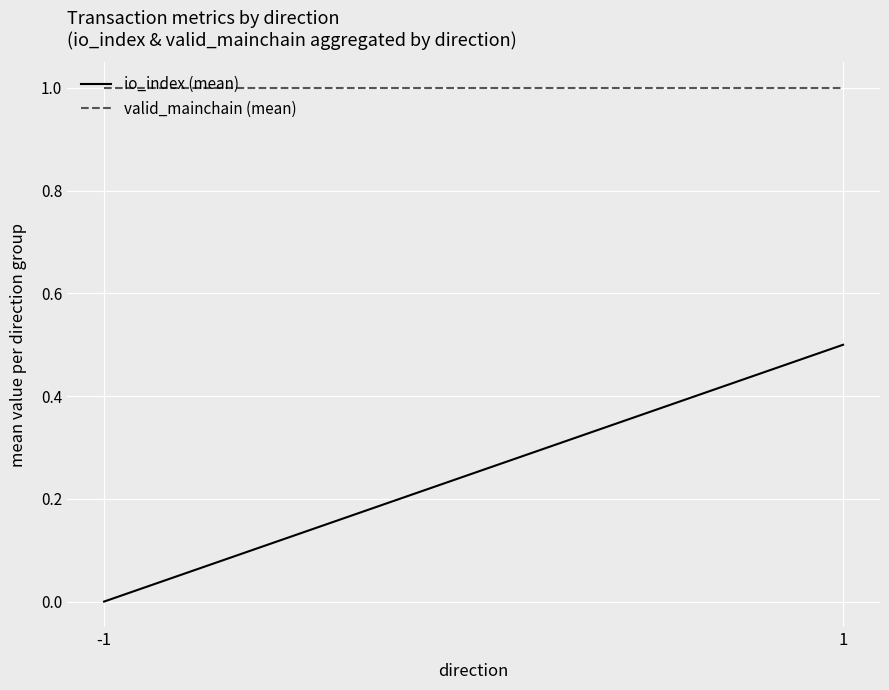

Reading right to left, transcribe all the data shown in this chart.

io_index (mean): 1=0.5	-1=0.0
valid_mainchain (mean): 1=1.0	-1=1.0